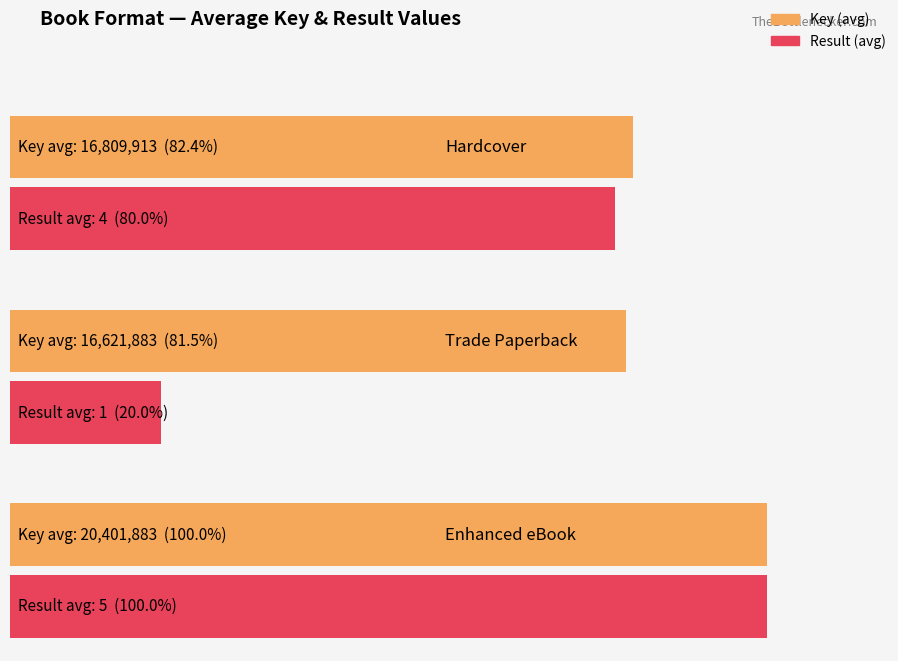

What is the total value across all series at Trade Paperback?

16621884